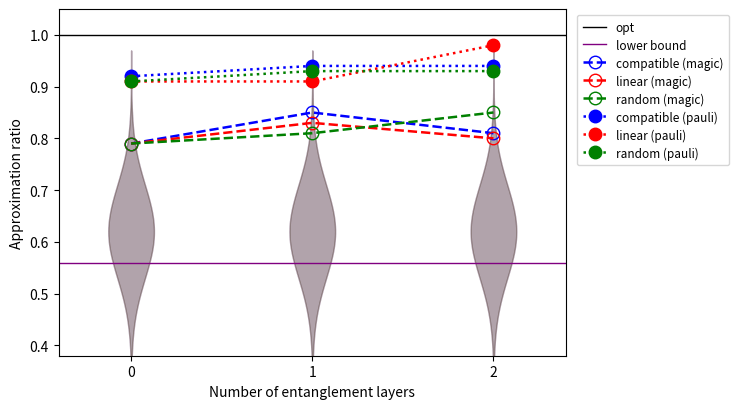

How many linear (pauli) values are between 0 and 1?

3